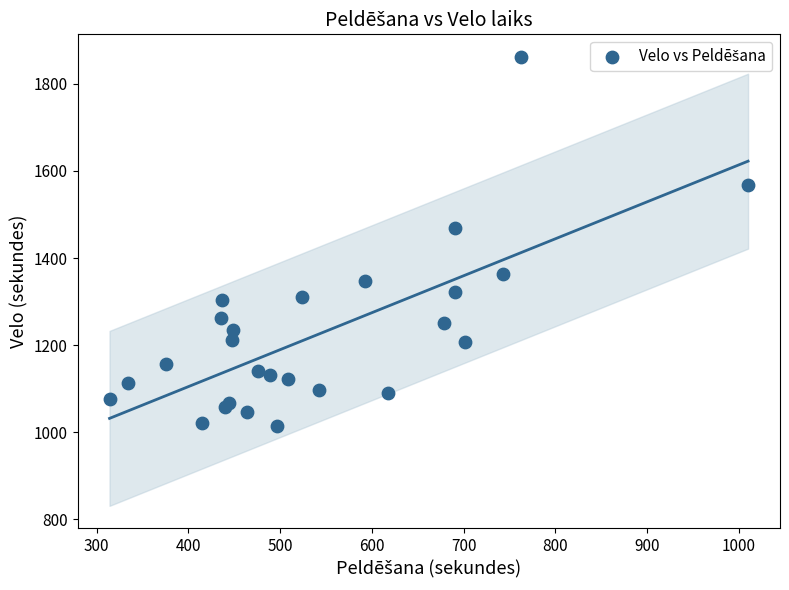

What Y value in the scatter plot is closest to 1438?

1470